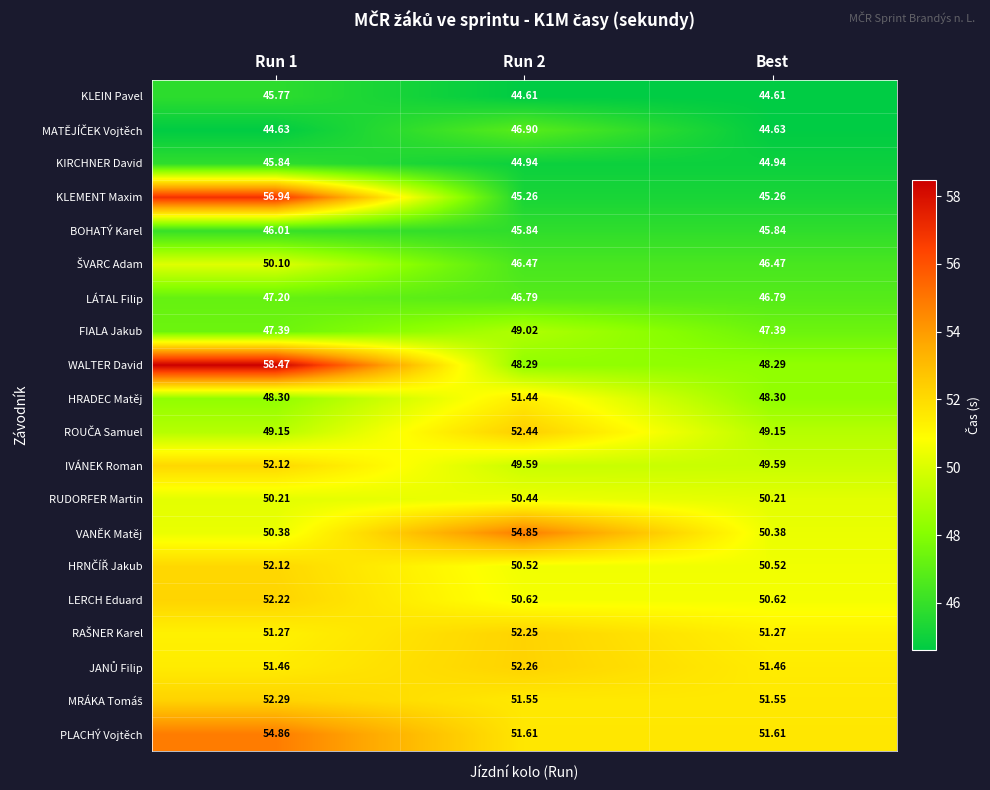

Which series has the largest range (max minus min)?

KLEMENT Maxim